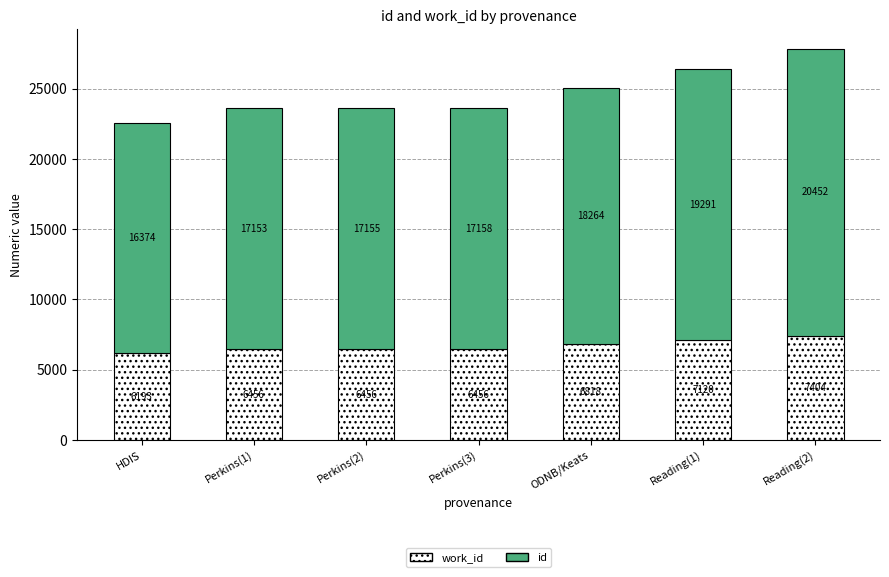

What is the total value across all series at Reading(1)?

26411